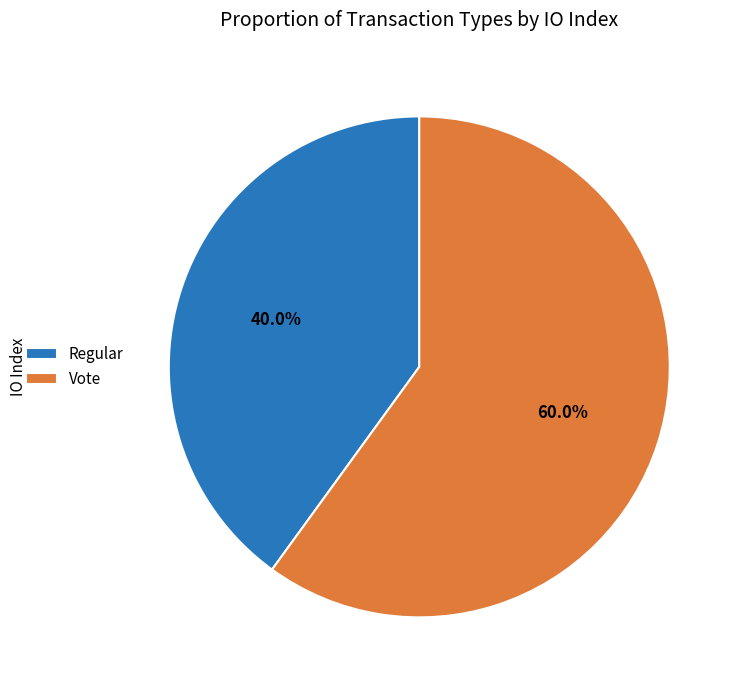

What is the largest slice in the pie chart?

Vote